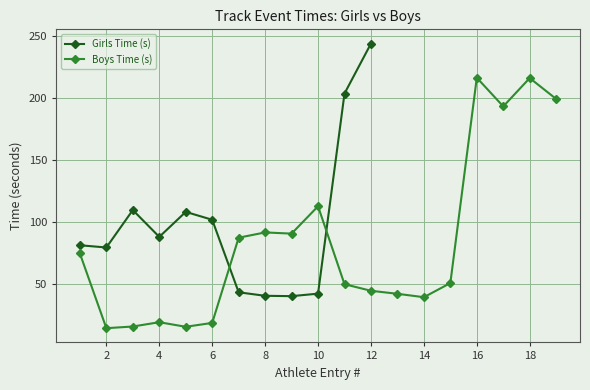

True or false: Girls Time (s) has more than 1 interior local peaks.

True